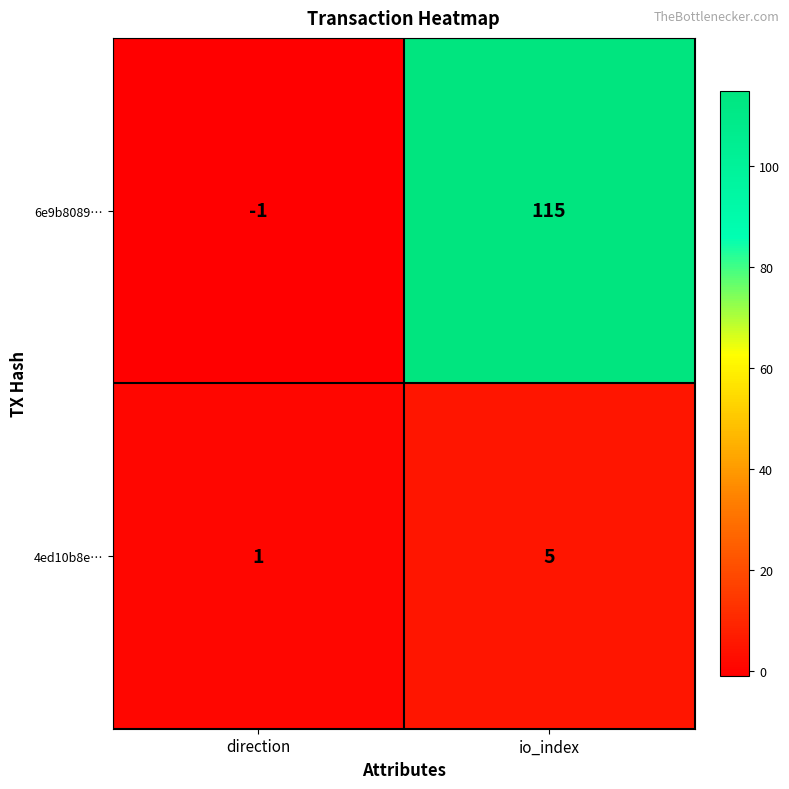

What is the sum of all 4ed10b8e… values?

6